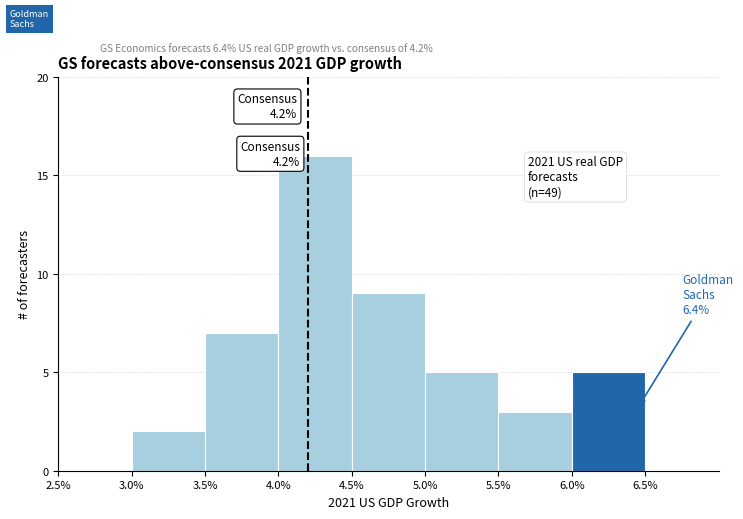

Which range on the x-axis has the tallest bar?

4.0% to 4.5%